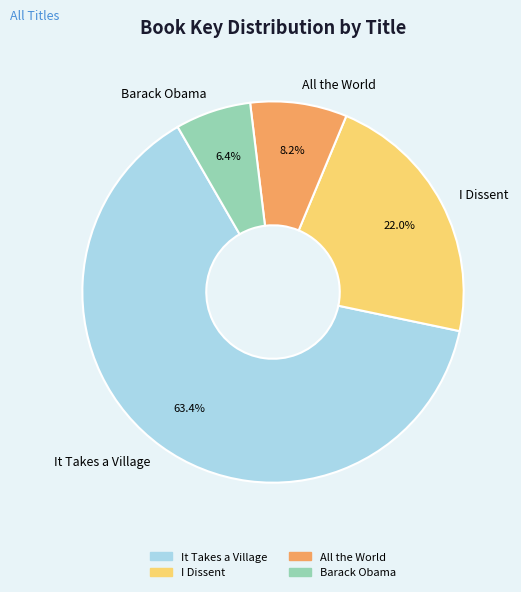

Combined, do All the World and I Dissent account for over 50%?

No